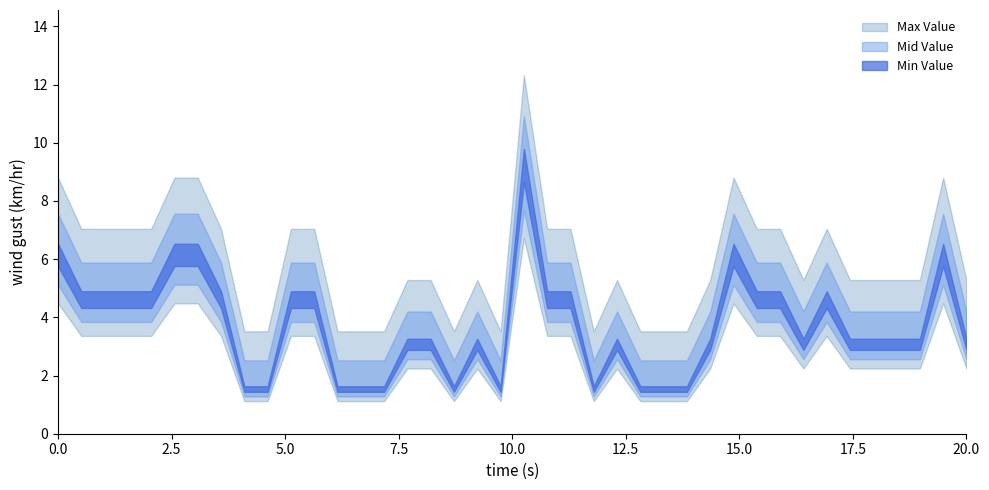

Between 9 and 20, which series saw the biggest shift?

Min Value